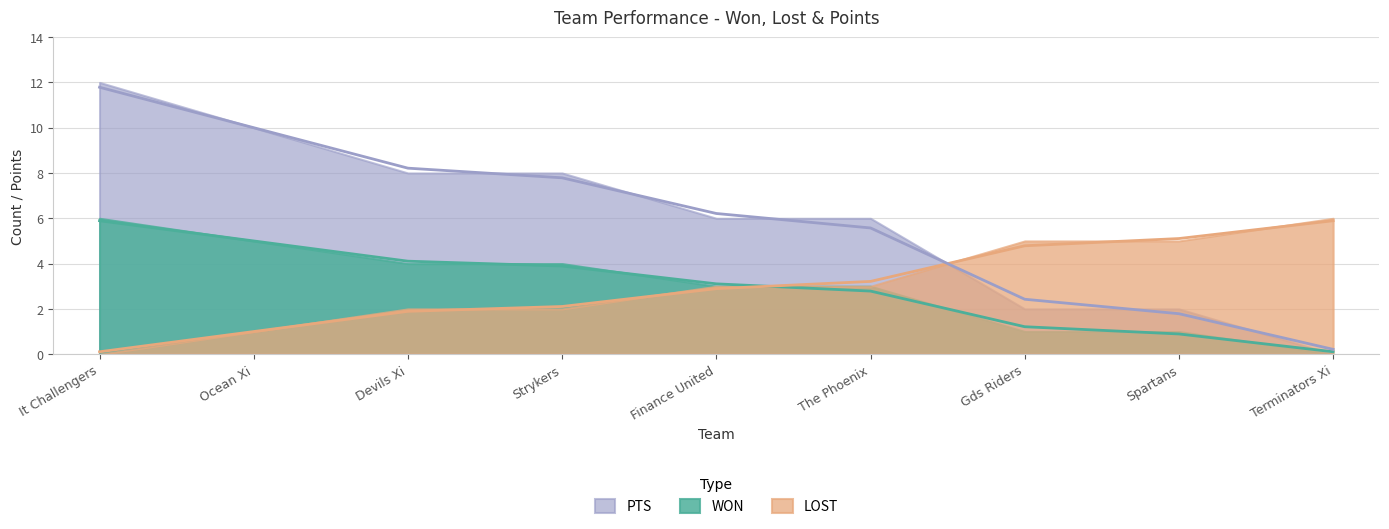

What are all the series names shown in the legend?

WON, LOST, PTS